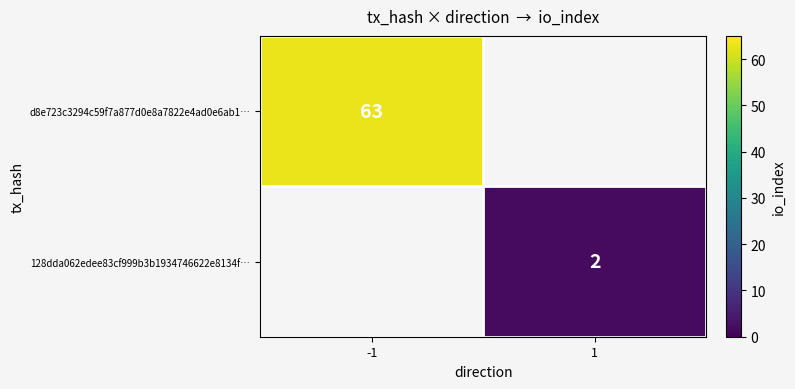

Is the value of 128dda062edee83cf999b3b1934746622e8134f… at 1 greater than the value of d8e723c3294c59f7a877d0e8a7822e4ad0e6ab1… at -1?

No